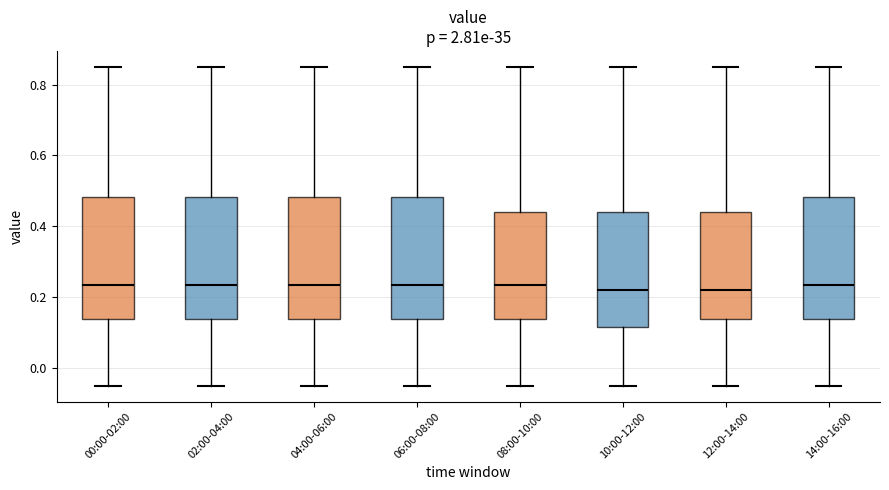

Reading left to right, transcribe this box plot: for each box, give where its median line is, the range the box spans, and where its two whiskers end, as read against the y-axis. The values are not printed on the chart, so give them approximately, as read against the axis.

00:00-02:00: median 0.24, box 0.14 to 0.48, whiskers -0.04 to 0.86
02:00-04:00: median 0.24, box 0.14 to 0.48, whiskers -0.04 to 0.86
04:00-06:00: median 0.24, box 0.14 to 0.48, whiskers -0.04 to 0.86
06:00-08:00: median 0.24, box 0.14 to 0.48, whiskers -0.04 to 0.86
08:00-10:00: median 0.24, box 0.14 to 0.44, whiskers -0.04 to 0.86
10:00-12:00: median 0.22, box 0.12 to 0.44, whiskers -0.04 to 0.86
12:00-14:00: median 0.22, box 0.14 to 0.44, whiskers -0.04 to 0.86
14:00-16:00: median 0.24, box 0.14 to 0.48, whiskers -0.04 to 0.86